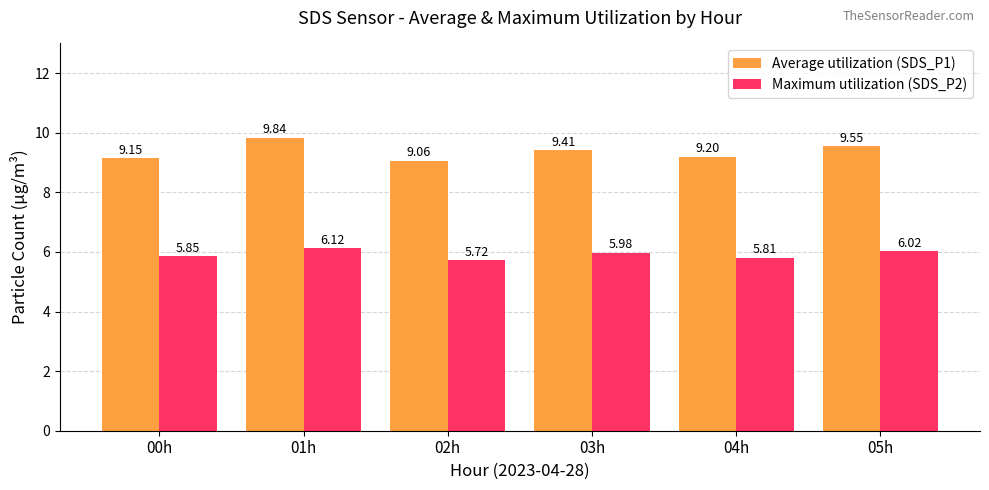

Which series has the widest spread of values?

Average utilization (SDS_P1)